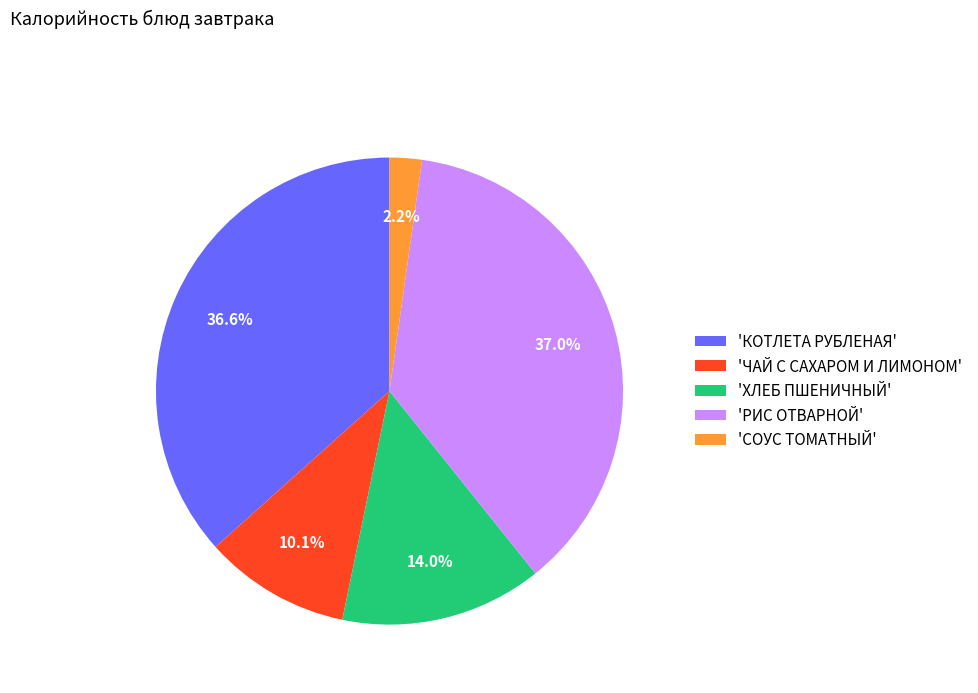

Do 'ЧАЙ С САХАРОМ И ЛИМОНОМ' and 'КОТЛЕТА РУБЛЕНАЯ' together represent more than half of the pie?

No